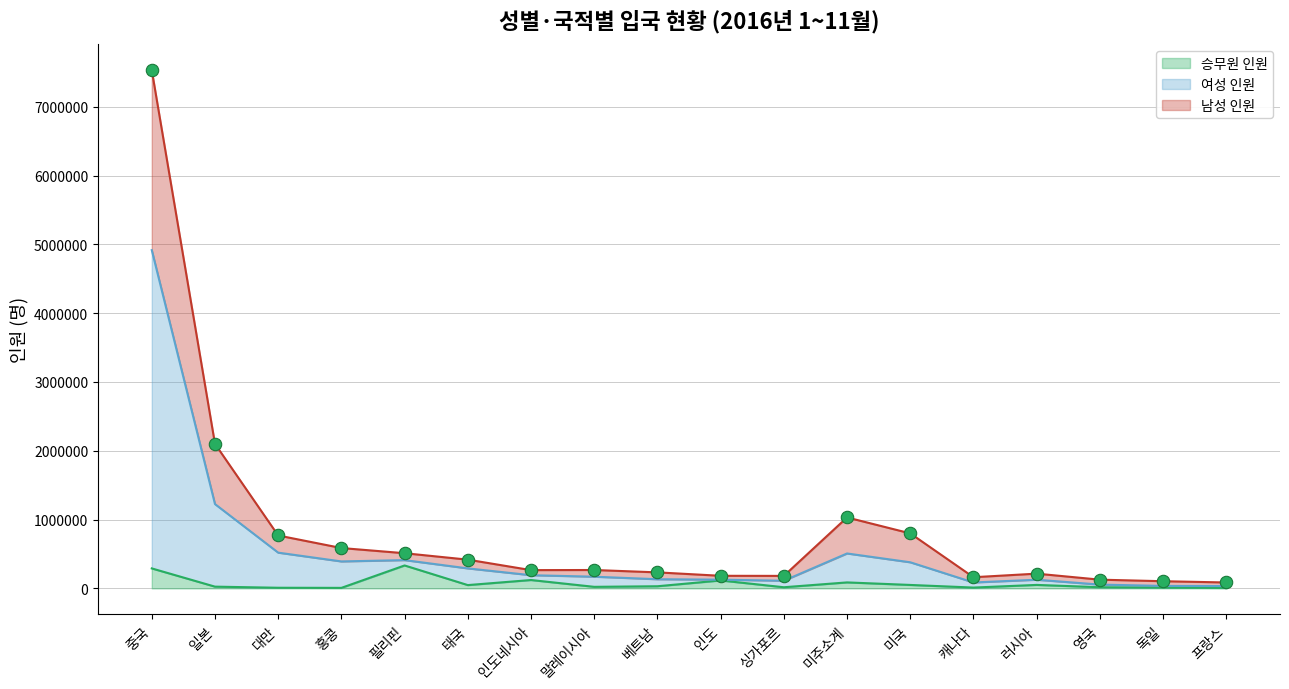

Is the value of 여성 인원 at 독일 greater than the value of 승무원 인원 at 미주소계?

Yes